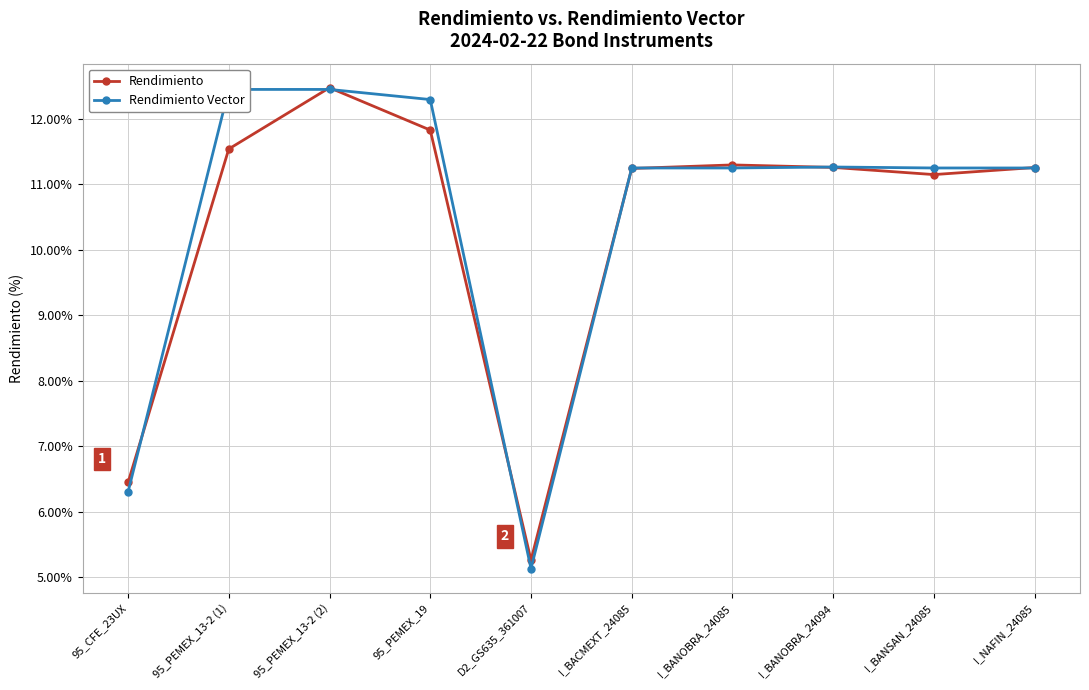

Where is the first local minimum for Rendimiento Vector?

D2_GS635_361007